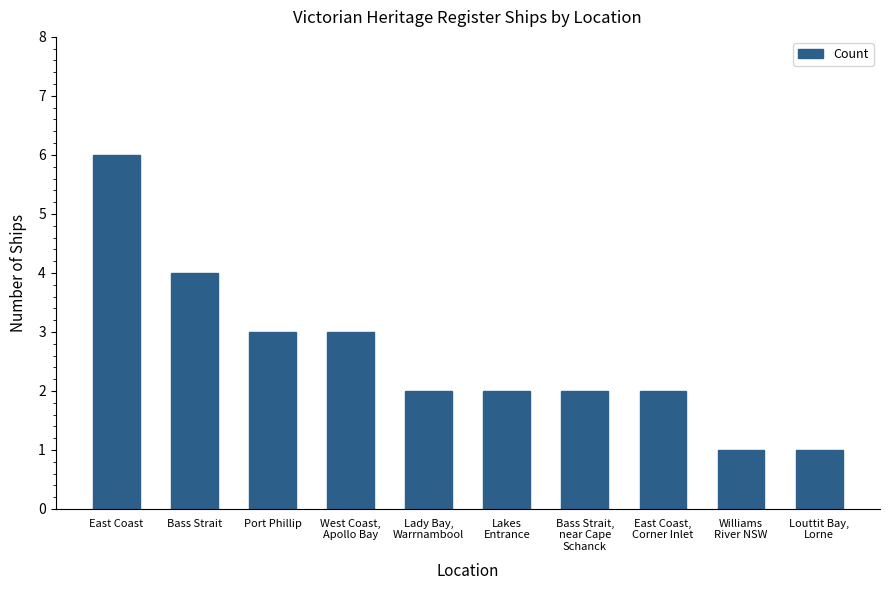

Reading right to left, extract all data points from this chart.

1	1	2	2	2	2	3	3	4	6